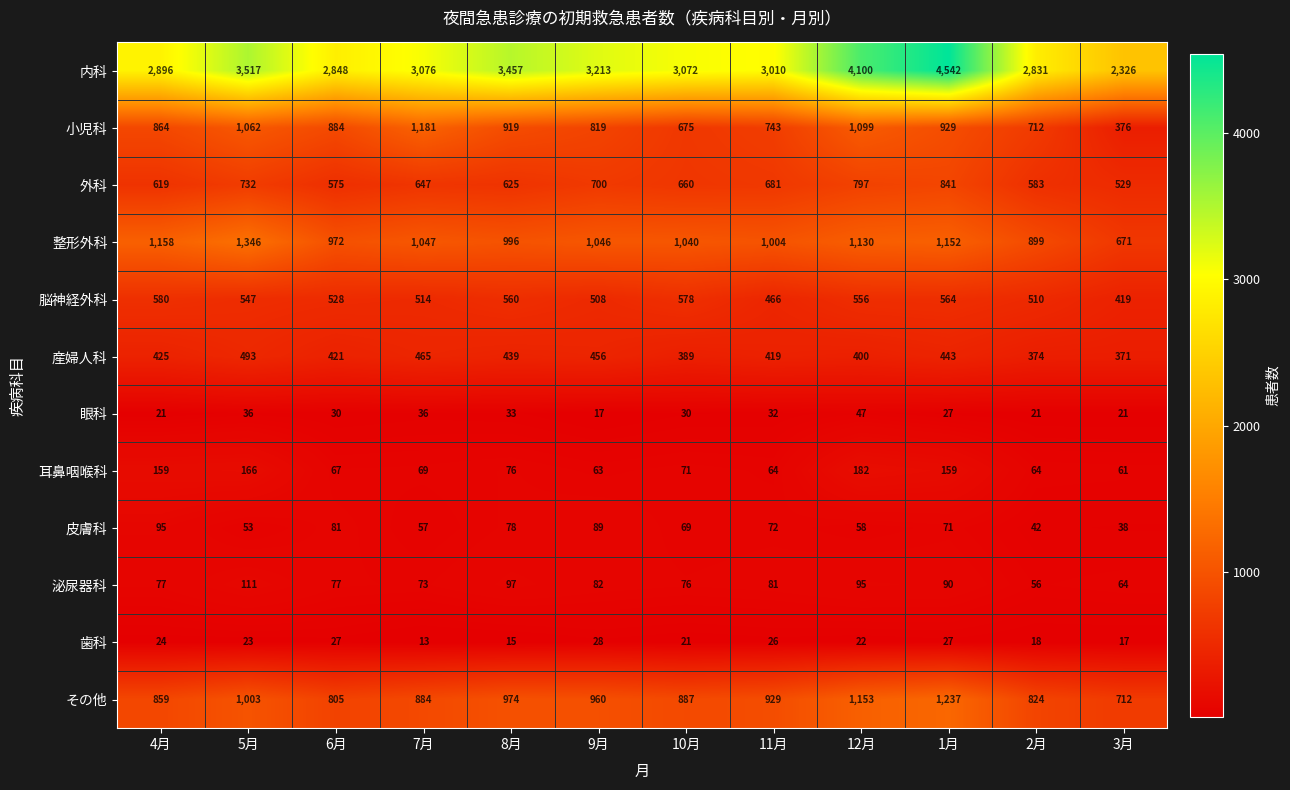

What is the smallest value displayed?

13